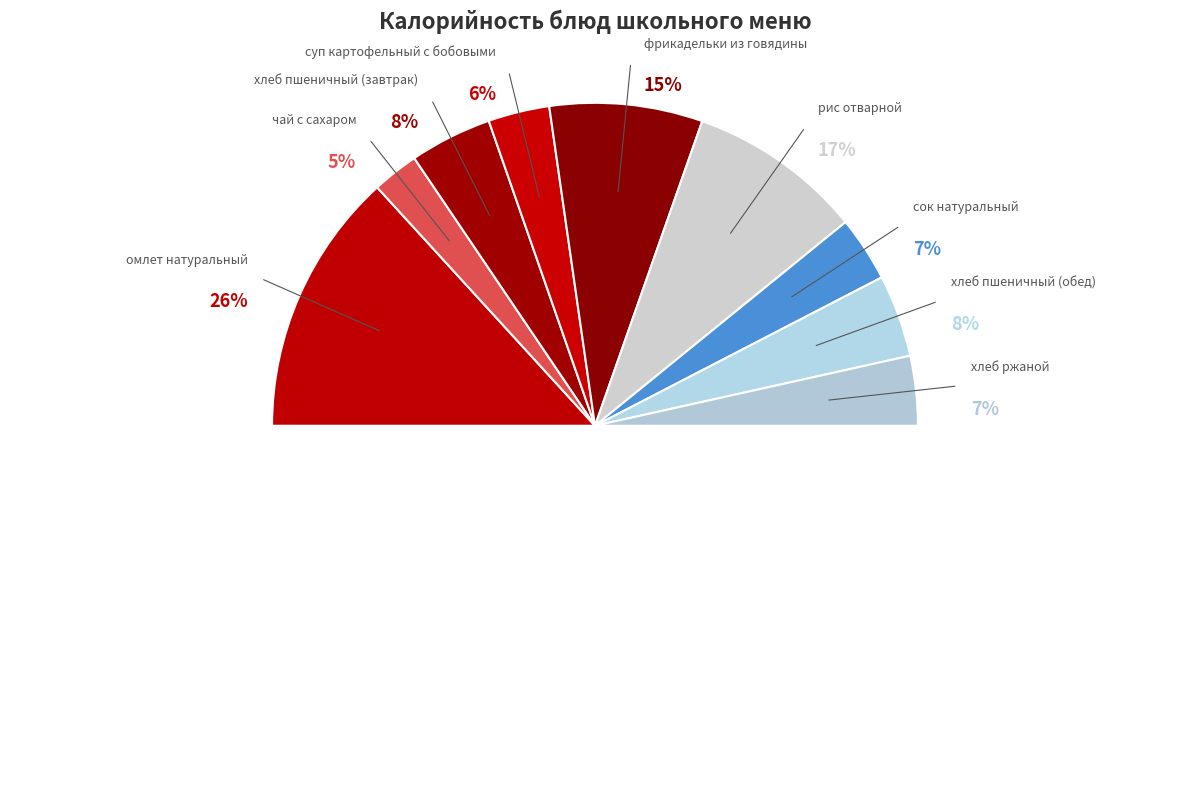

True or false: чай с сахаром accounts for 17% of the total.

False